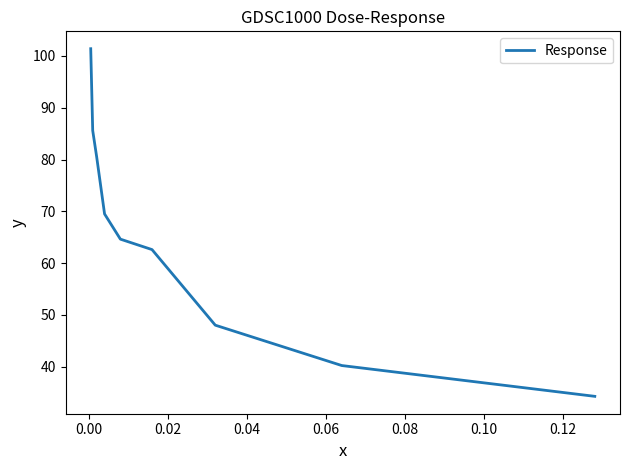

What is the difference between the maximum and minimum values?

67.1